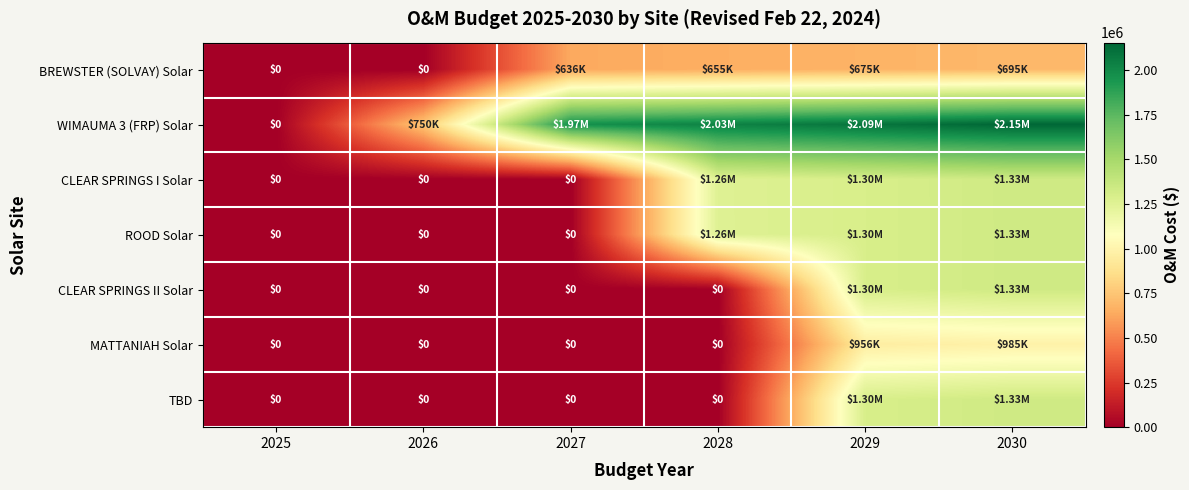

How many distinct data groups are displayed?

7